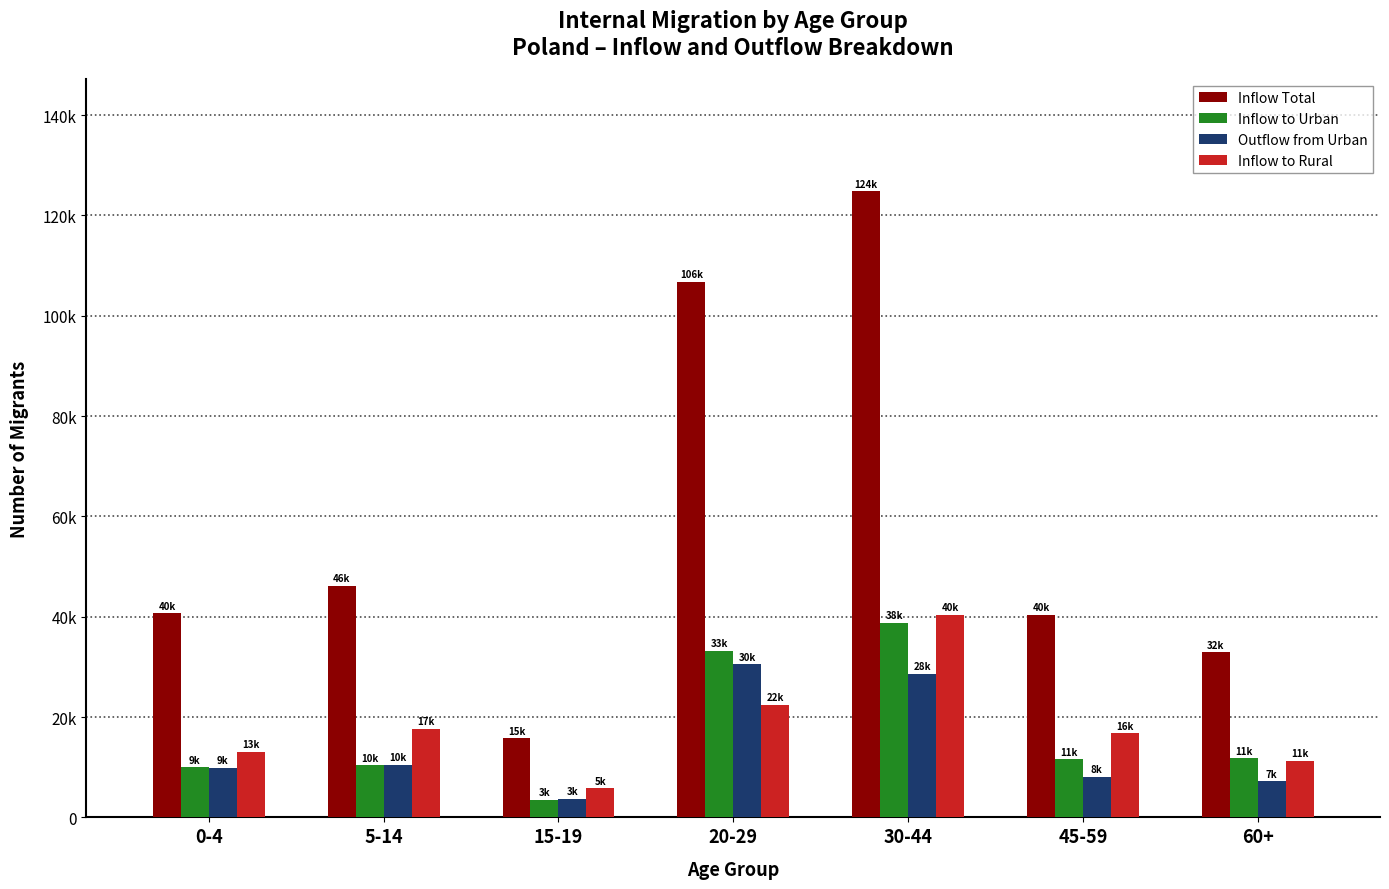

What are all the series names shown in the legend?

Inflow Total, Inflow to Urban, Outflow from Urban, Inflow to Rural